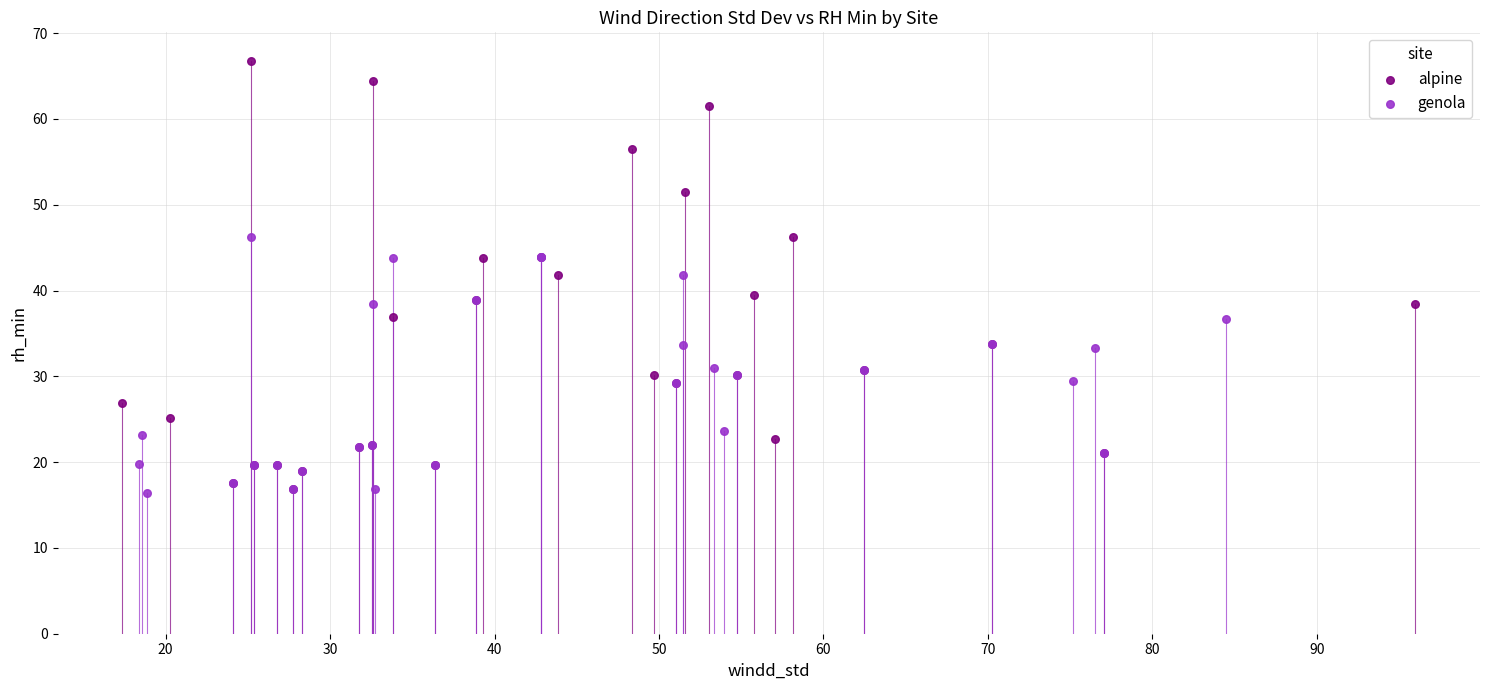

Which series contains the highest Y value?

alpine